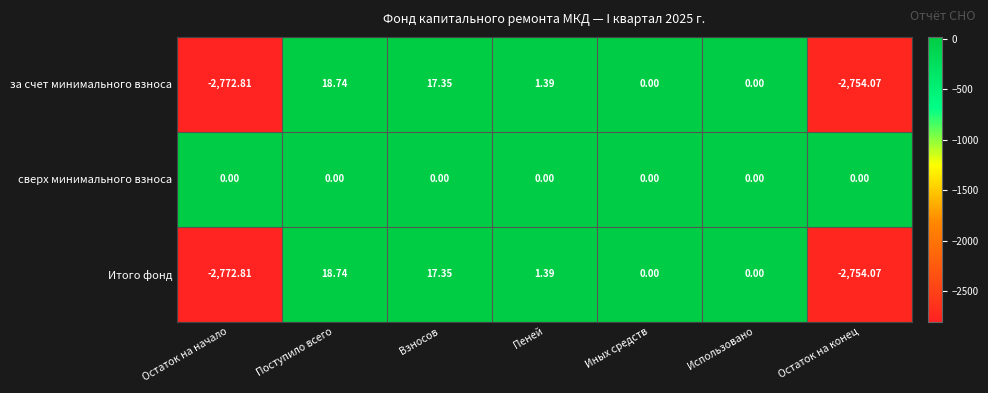

Which category has the highest value across all series?

Поступило всего